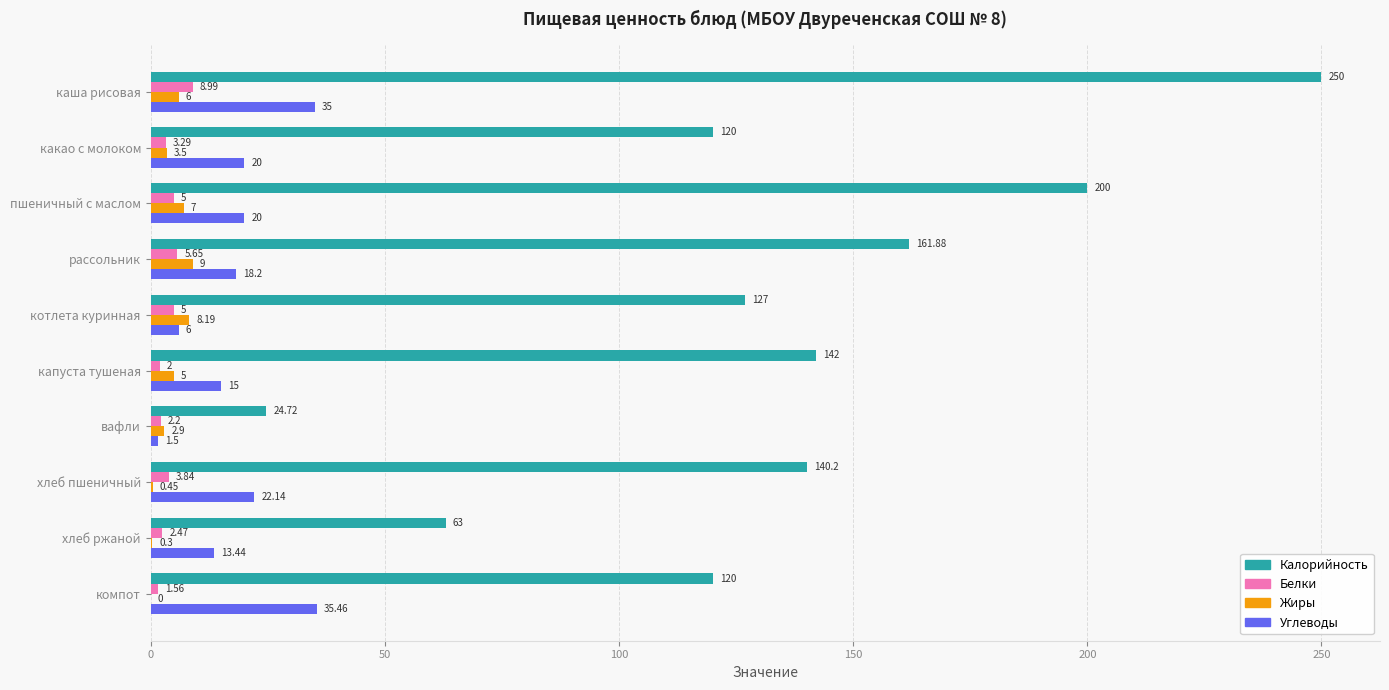

Which label corresponds to the largest value in the chart?

каша рисовая